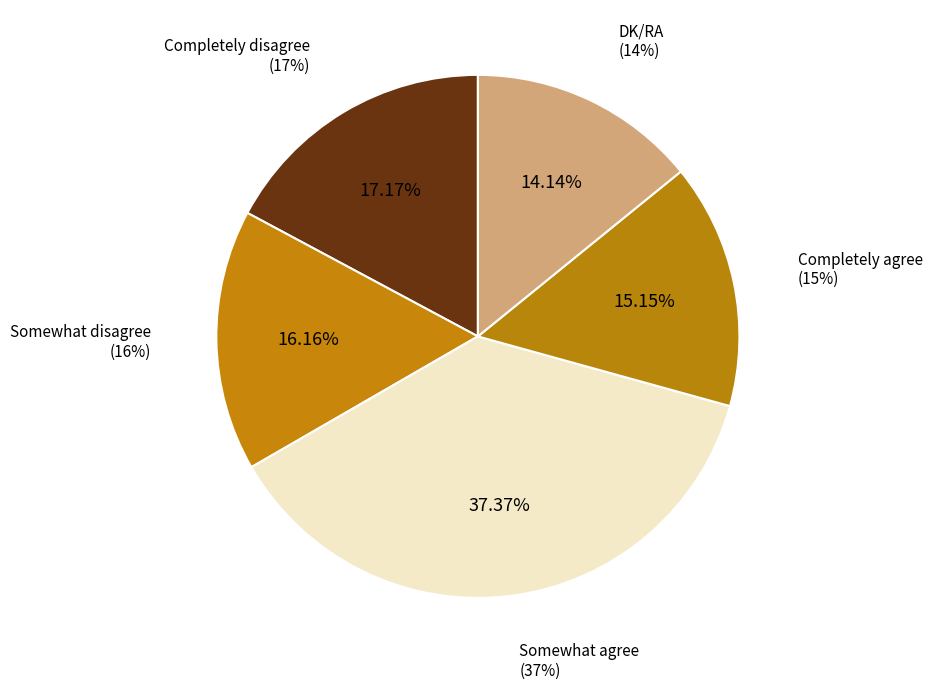

How many segments does this pie chart have?

5